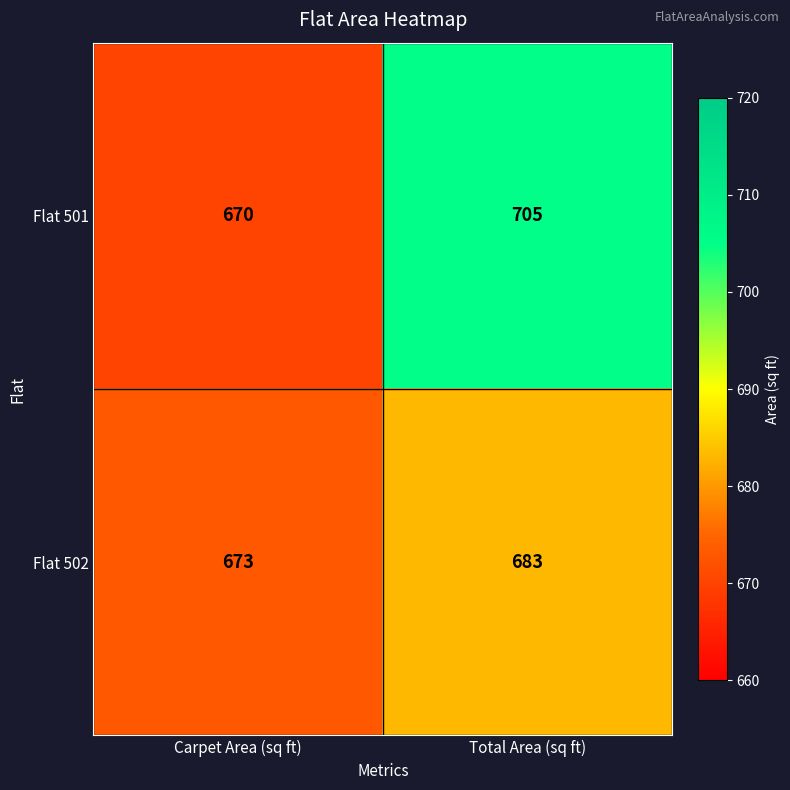

Is it true that Flat 501 equals 1132 at Total Area (sq ft)?

False